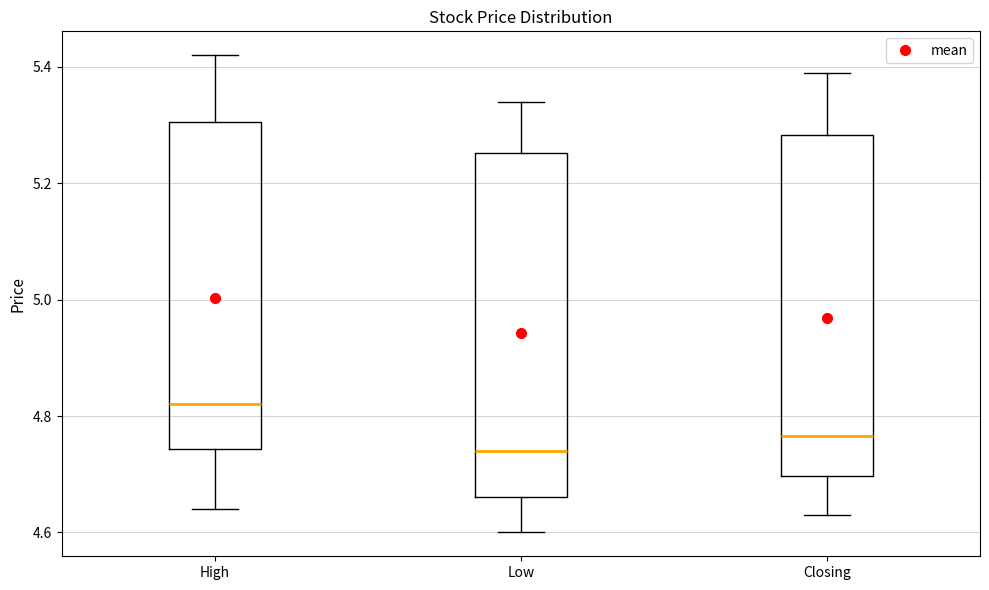

Reading left to right, read every box against the y-axis: the position of its median line, the range the box covers, and the ends of its whiskers. The values are not printed on the chart, so give them approximately, as read against the axis.

High: median 4.82, box 4.74 to 5.30, whiskers 4.64 to 5.42
Low: median 4.74, box 4.66 to 5.26, whiskers 4.60 to 5.34
Closing: median 4.76, box 4.70 to 5.28, whiskers 4.64 to 5.40